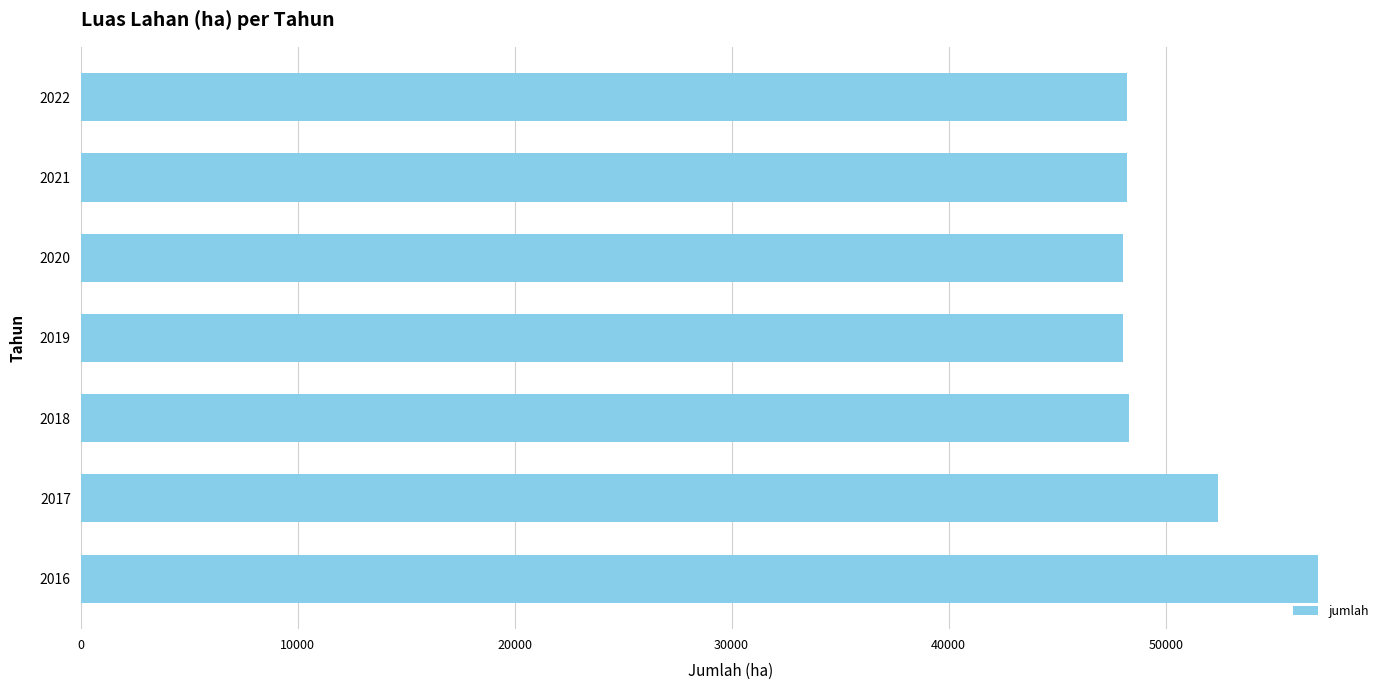

Between 2016 and 2018, which is larger?

2016